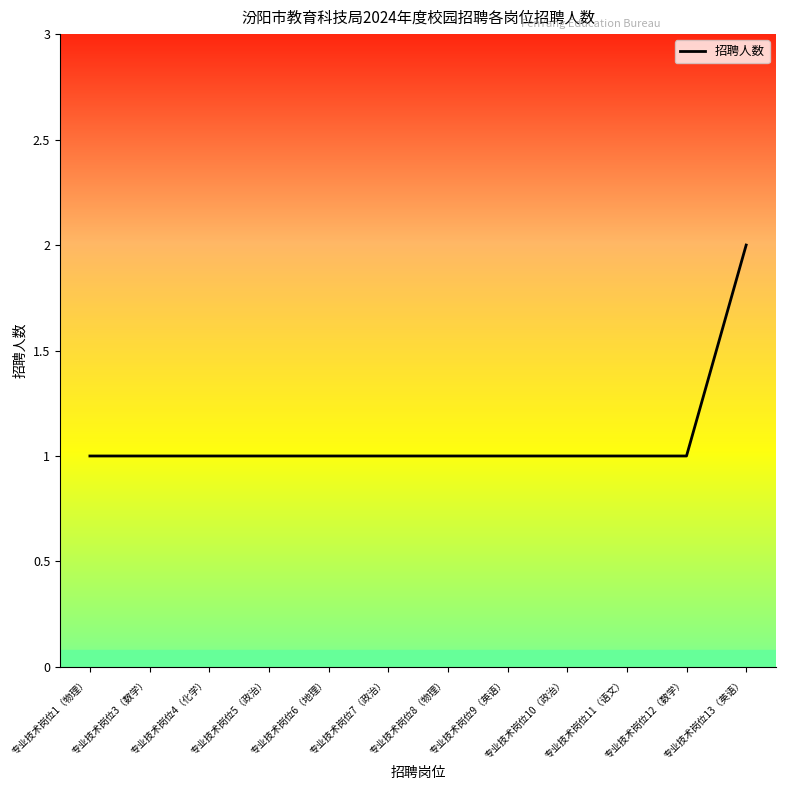

At which category does the chart reach its peak across all series?

专业技术岗位13（英语）